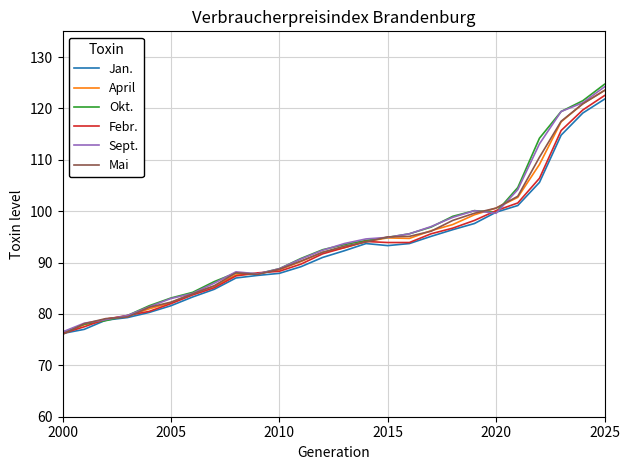

Does the chart have visible grid lines?

Yes